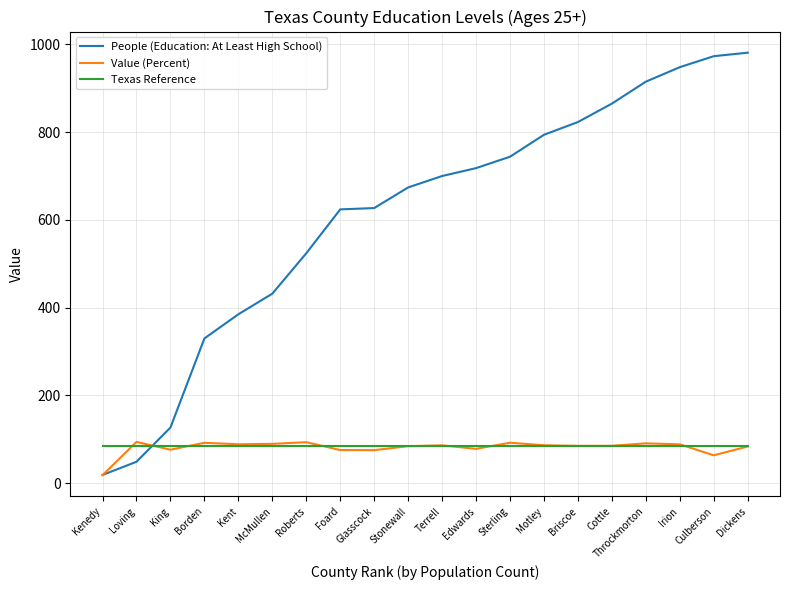

What is the approximate value of Value (Percent) at Dickens?

83.8